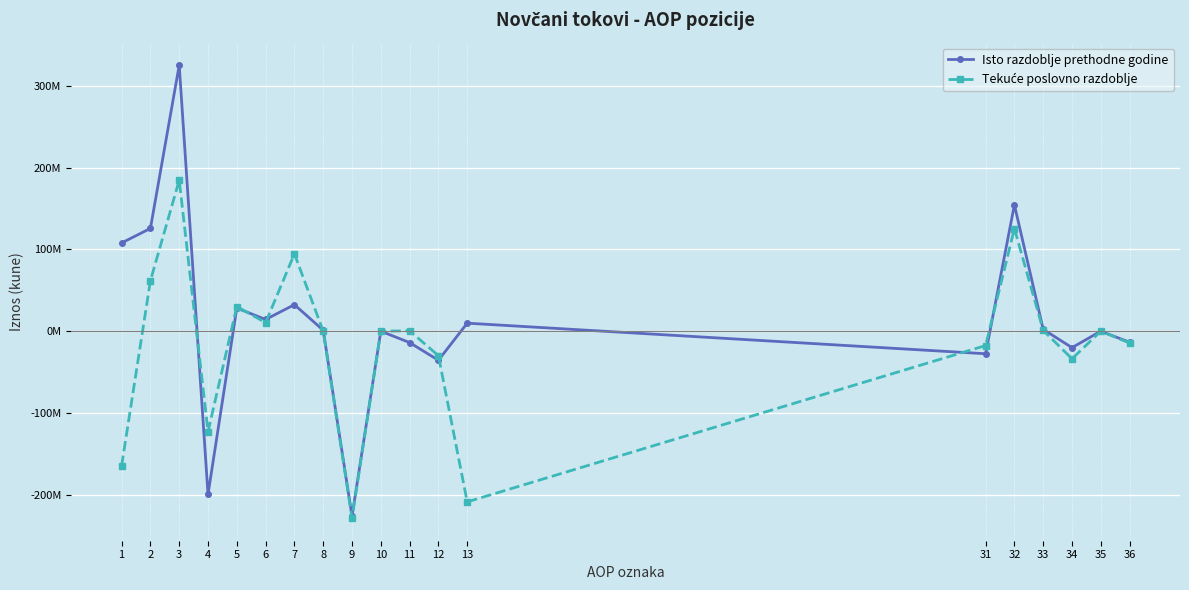

What is the maximum value for Isto razdoblje prethodne godine?

325078123.6